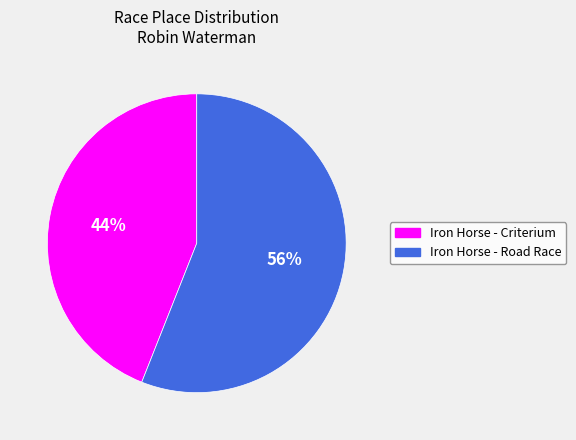

How many segments does this pie chart have?

2